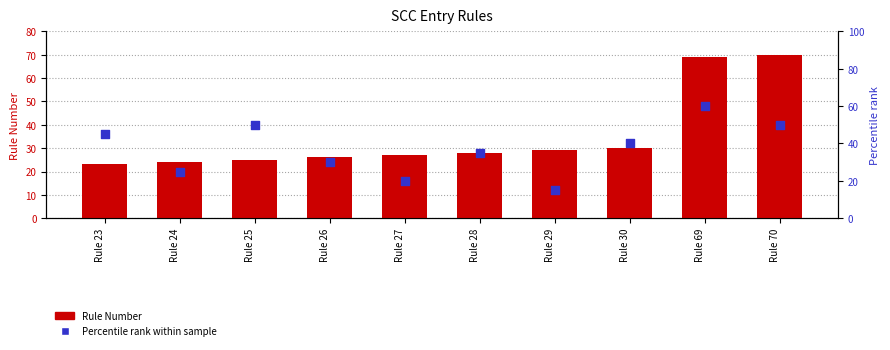

At how many categories does at least one series exceed 69?

1